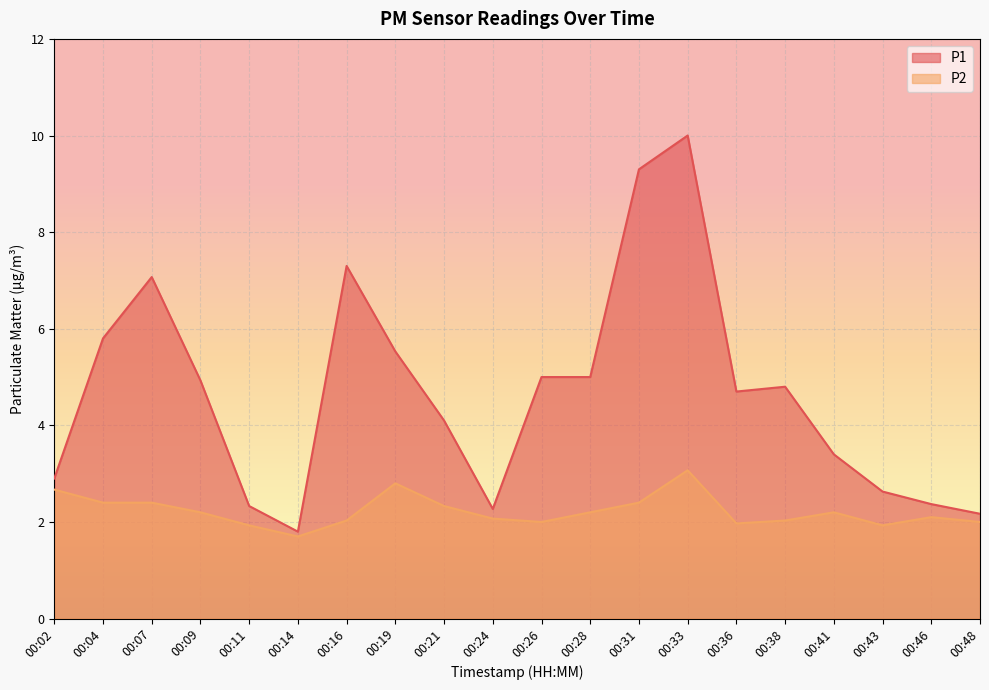

What is the value of the P1 point at the 19th from the left?

2.4